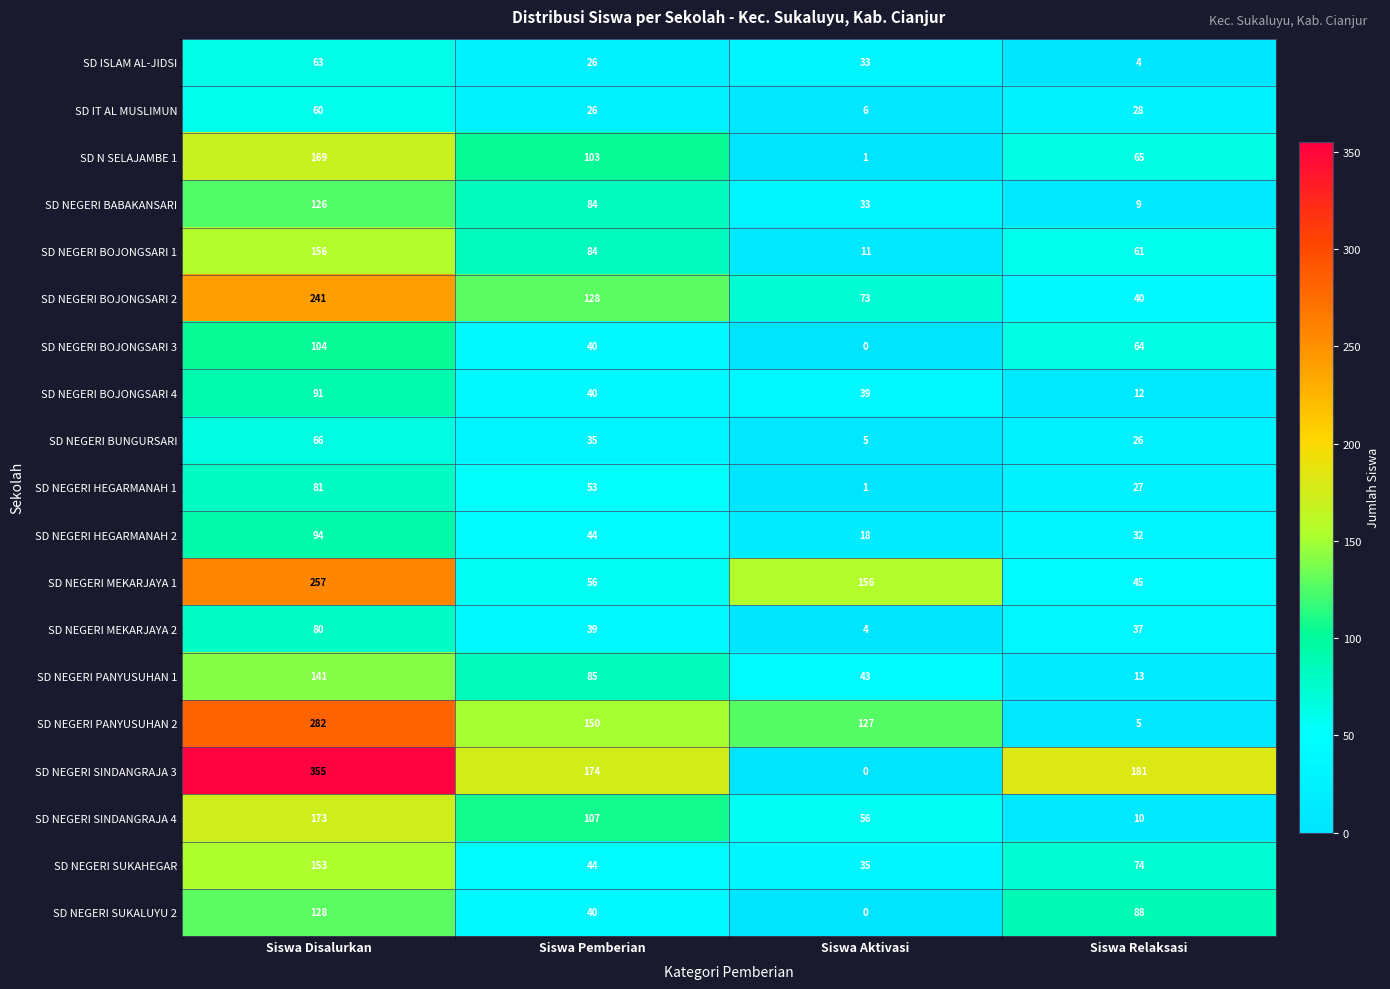

The SD NEGERI MEKARJAYA 2 series shows 37 at Siswa Relaksasi. True or false?

True